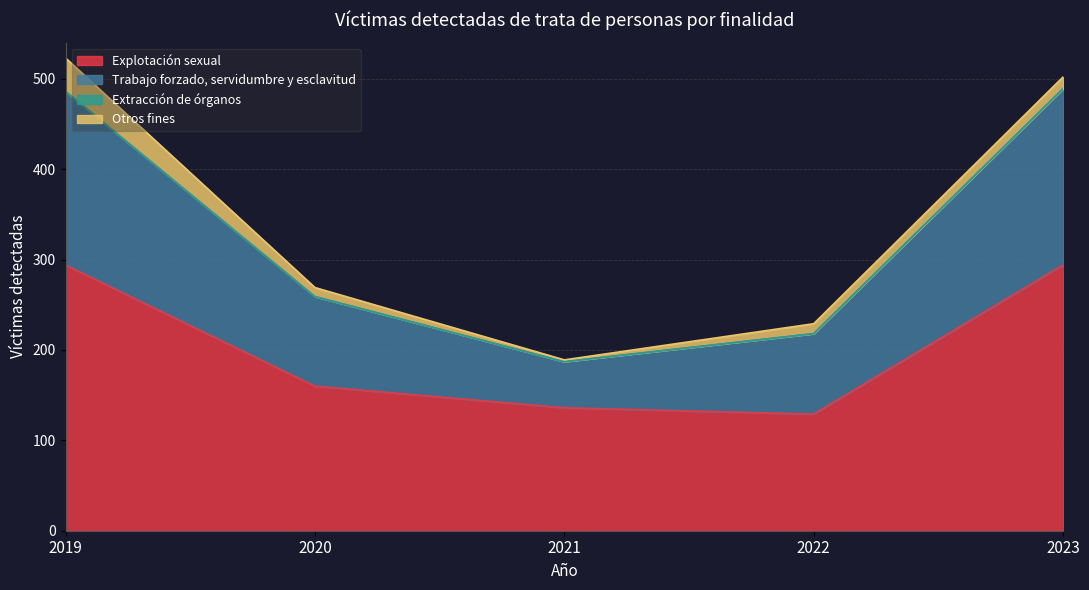

Does the chart display data point markers on the line(s)?

No